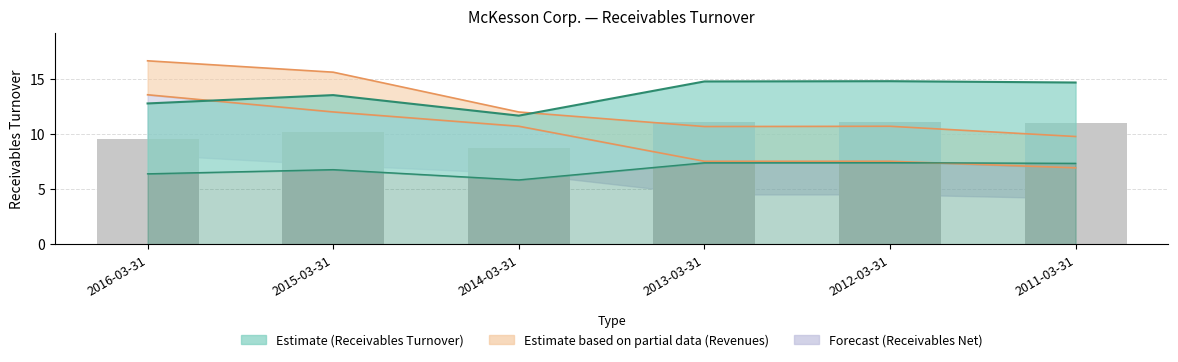

Which series has the widest spread of values?

Revenues (scaled)